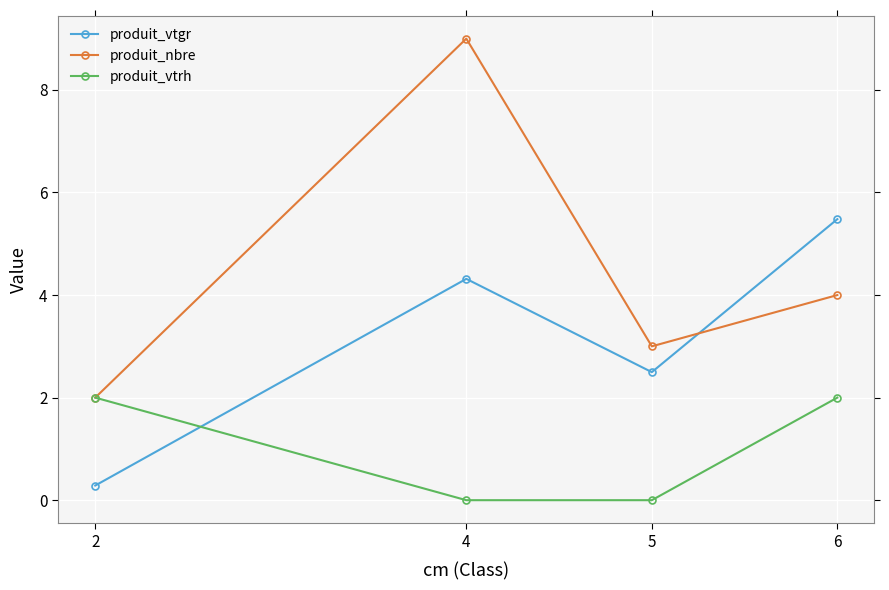

What is the total value across all series at 6?

11.5